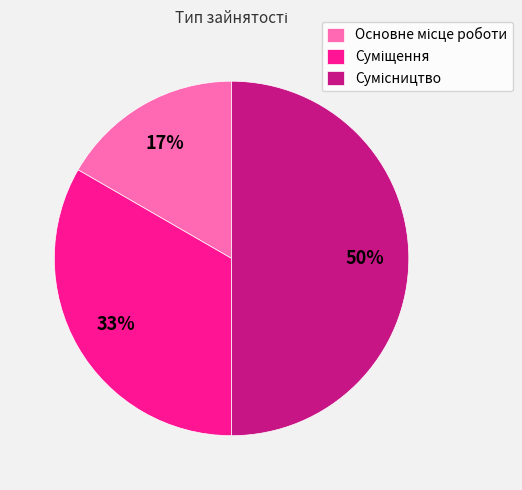

To the nearest percent, what is the average slice percentage?

33%